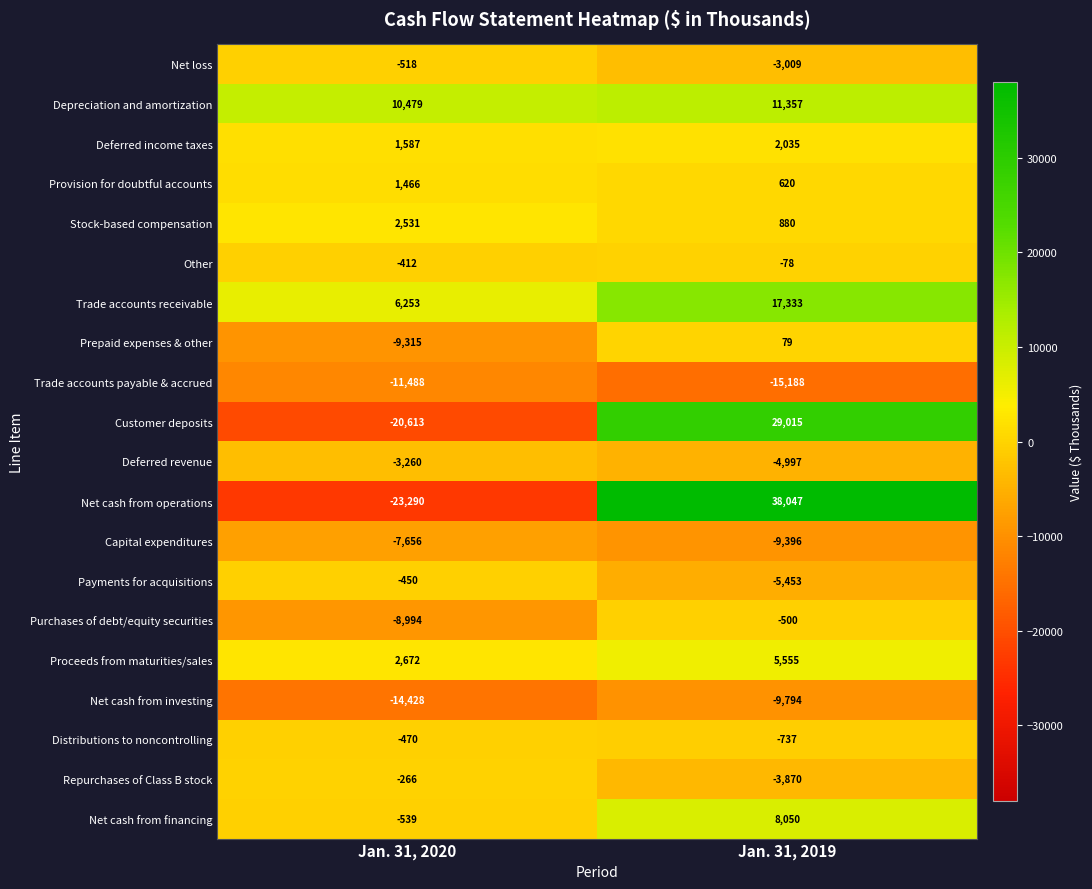

What is the total value across all series at Jan. 31, 2019?

59949